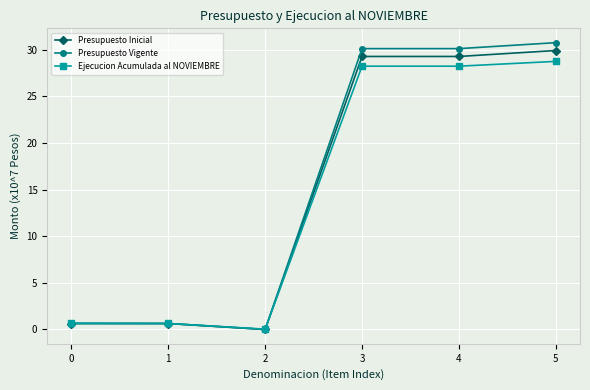

Between 2 and 5, which series saw the biggest shift?

Presupuesto Vigente